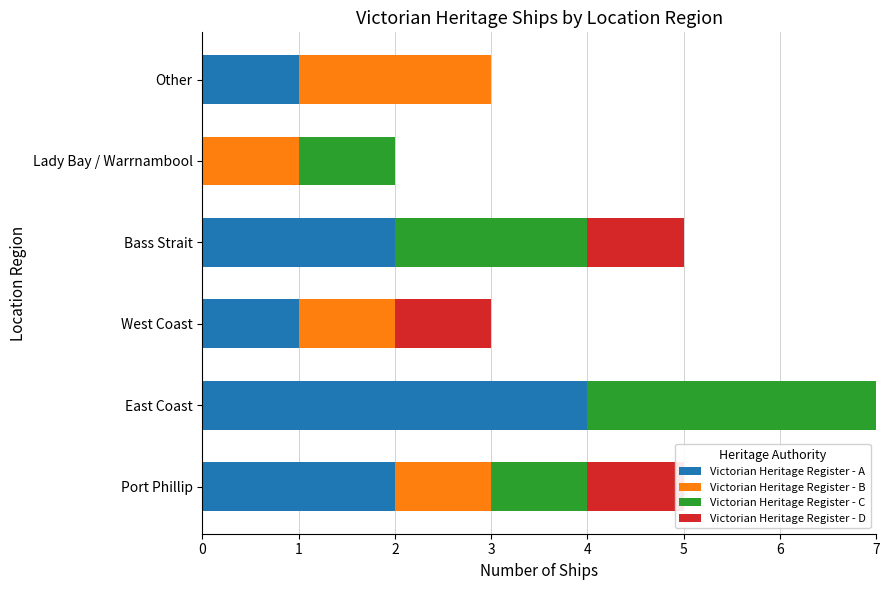

What is the value of the Victorian Heritage Register - C bar at the 1st from the left?

1